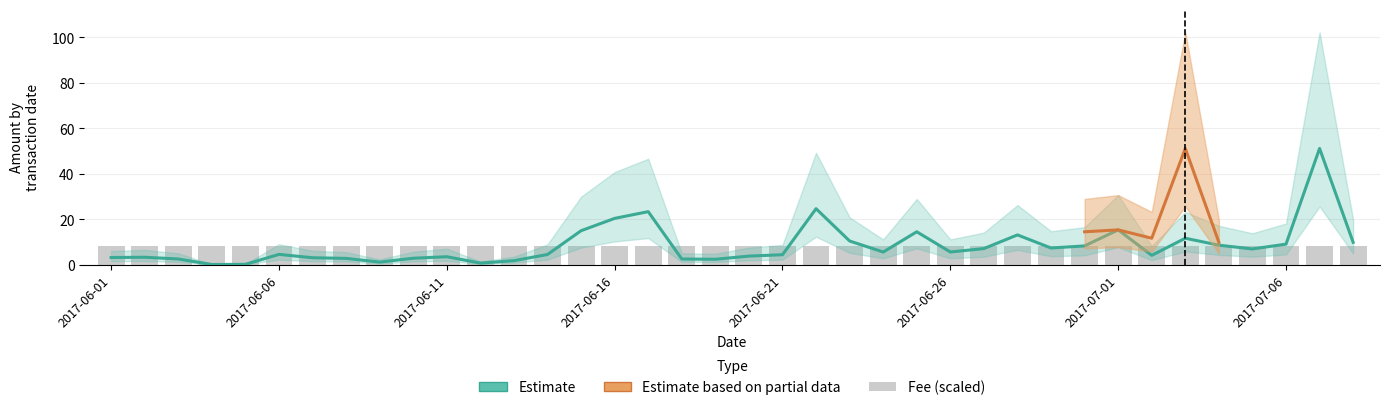

Reading left to right, transcribe all the data shown in this chart.

Amount: 3.1	3.3	2.5	0.1	0.1	4.5	3.0	2.8	1.1	2.8	3.5	0.7	1.8	4.5	14.9	20.4	23.3	2.5	2.4	3.8	4.4	24.6	10.4	5.5	14.5	5.6	7.1	13.1	7.3	8.3	15.3	4.1	11.6	8.6	6.9	9.0	51.1	9.8
Amount_low: 1.5	1.6	1.2	0.0	0.1	2.2	1.5	1.4	0.5	1.4	1.7	0.3	0.9	2.2	7.5	10.2	11.7	1.2	1.2	1.9	2.2	12.3	5.2	2.8	7.2	2.8	3.5	6.5	3.7	4.1	7.7	2.0	5.8	4.3	3.5	4.5	25.6	4.9
Amount_high: 6.0	6.5	5.0	0.1	0.3	9.0	6.1	5.5	2.3	5.7	7.0	1.4	3.5	8.9	29.9	40.7	46.6	5.0	4.8	7.5	8.7	49.2	20.8	11.1	28.9	11.1	14.1	26.2	14.7	16.5	30.6	8.2	23.2	17.1	13.8	18.1	102.2	19.7
Partial_mid: 0.0	0.0	0.0	0.0	0.0	0.0	0.0	0.0	0.0	0.0	0.0	0.0	0.0	0.0	0.0	0.0	0.0	0.0	0.0	0.0	0.0	0.0	0.0	0.0	0.0	0.0	0.0	0.0	0.0	14.5	15.3	11.6	51.1	9.8	0.0	0.0	0.0	0.0
Partial_low: 0.0	0.0	0.0	0.0	0.0	0.0	0.0	0.0	0.0	0.0	0.0	0.0	0.0	0.0	0.0	0.0	0.0	0.0	0.0	0.0	0.0	0.0	0.0	0.0	0.0	0.0	0.0	0.0	0.0	7.2	7.7	5.8	25.6	4.9	0.0	0.0	0.0	0.0
Partial_high: 0.0	0.0	0.0	0.0	0.0	0.0	0.0	0.0	0.0	0.0	0.0	0.0	0.0	0.0	0.0	0.0	0.0	0.0	0.0	0.0	0.0	0.0	0.0	0.0	0.0	0.0	0.0	0.0	0.0	28.9	30.6	23.2	102.2	19.7	0.0	0.0	0.0	0.0